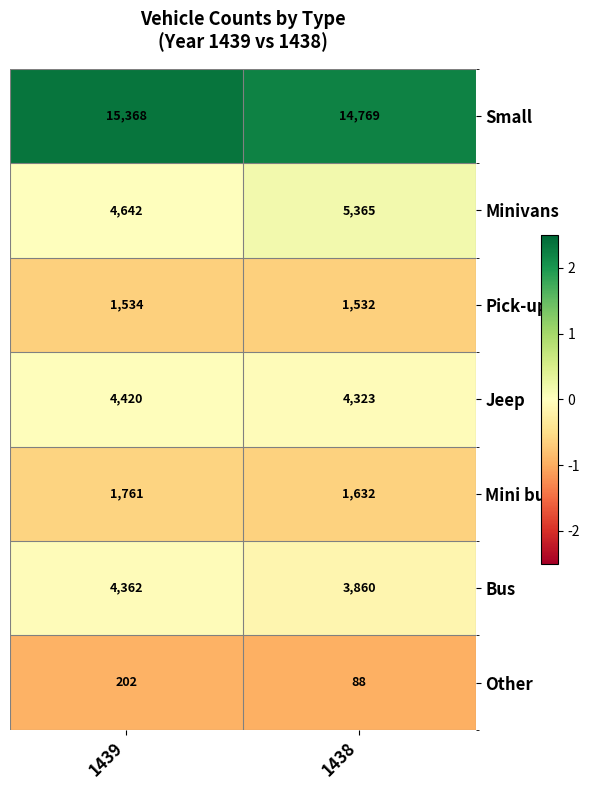

Reading right to left, transcribe all the data shown in this chart.

Small: 1438=14769	1439=15368
Minivans: 1438=5365	1439=4642
Pick-up: 1438=1532	1439=1534
Jeep: 1438=4323	1439=4420
Mini bus: 1438=1632	1439=1761
Bus: 1438=3860	1439=4362
Other: 1438=88	1439=202